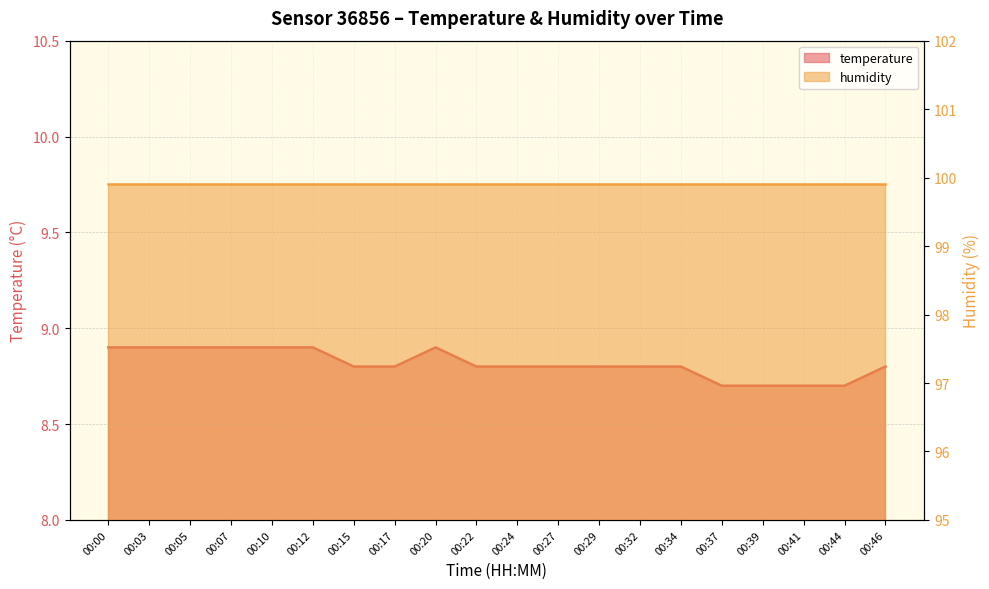

Does the chart have visible grid lines?

Yes